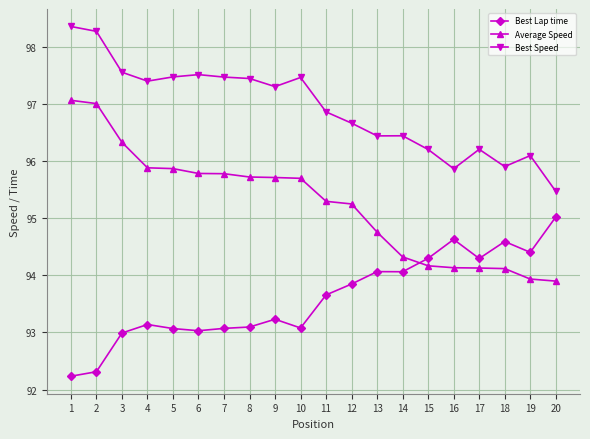

What is the value of the Best Speed point at the 10th from the left?

97.5